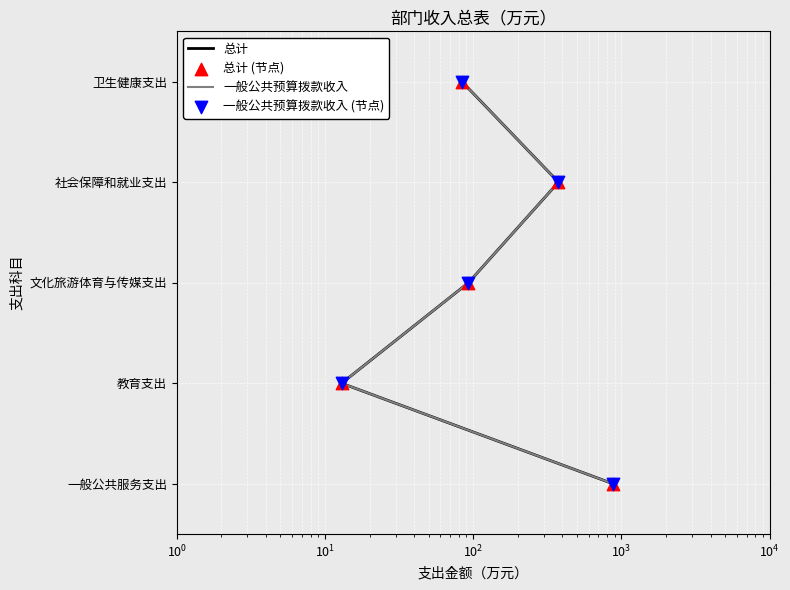

Which series has the largest Y range (max minus min)?

总计